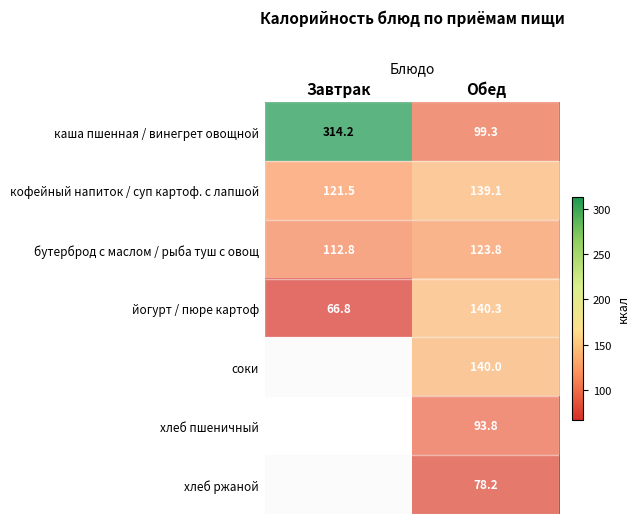

What is the sum of all каша пшенная / винегрет овощной values?

413.5